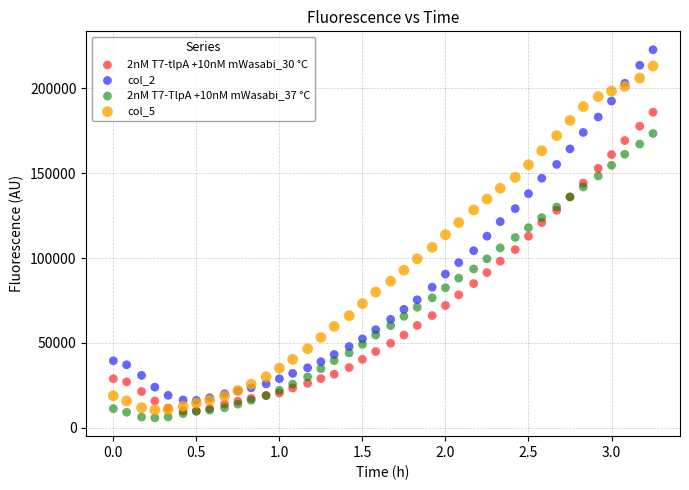

Which series contains the highest Y value?

col_2